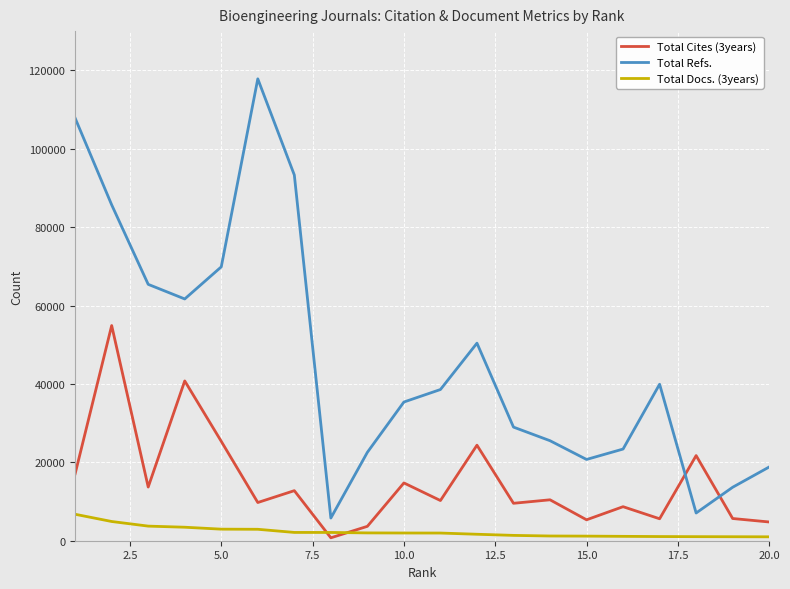

True or false: Total Refs. has more than 1 interior local peaks.

True